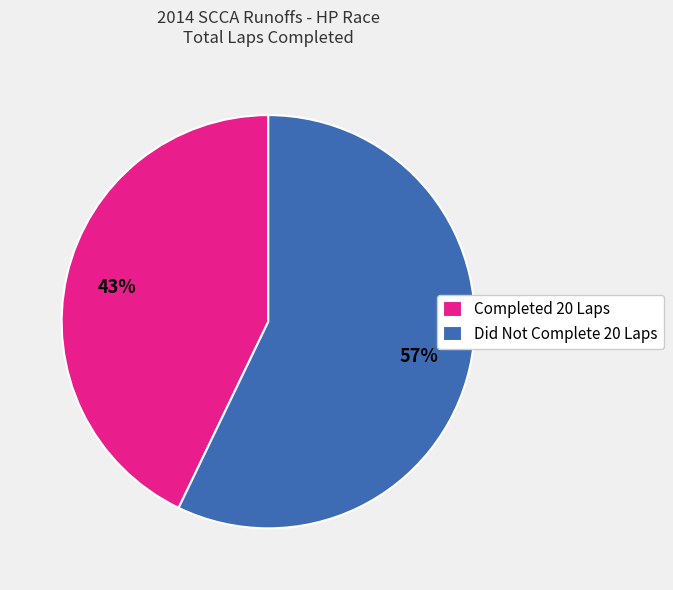

The Did Not Complete 20 Laps slice represents 49% of the pie. True or false?

False